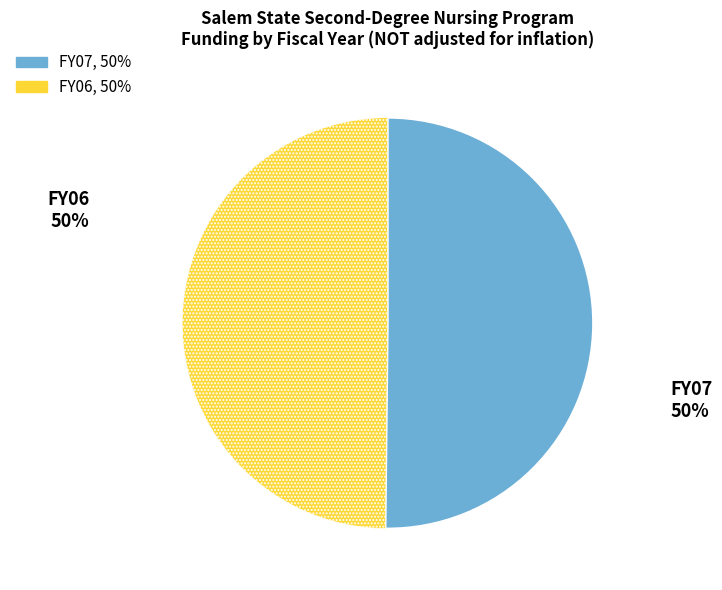

How many slices are in this pie chart?

2